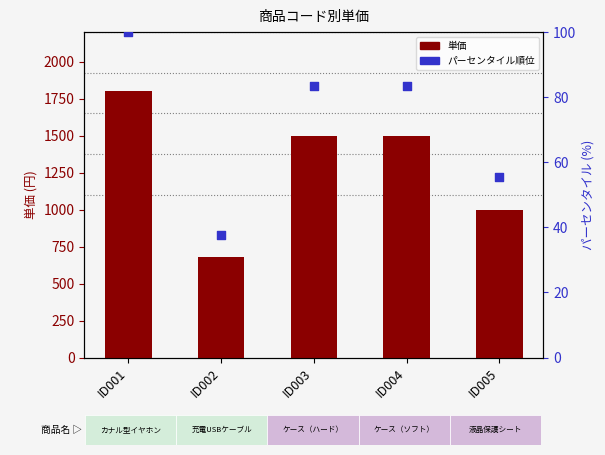

Which series has the widest spread of Y values?

単価